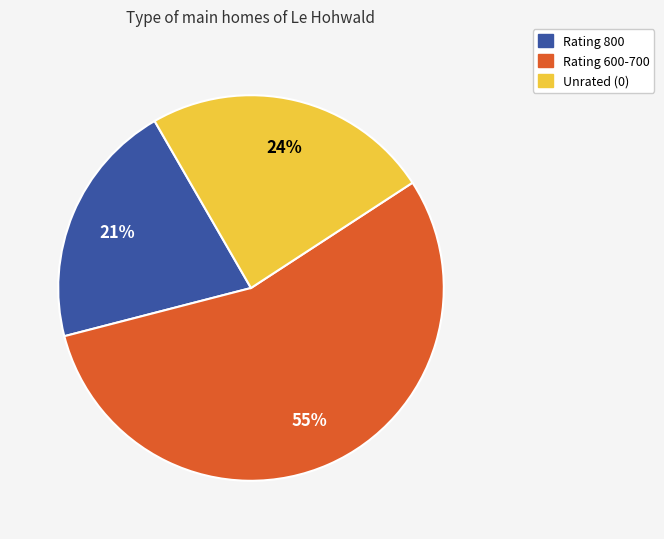

To the nearest percent, what is the difference between the largest and smallest slice percentages?

34%